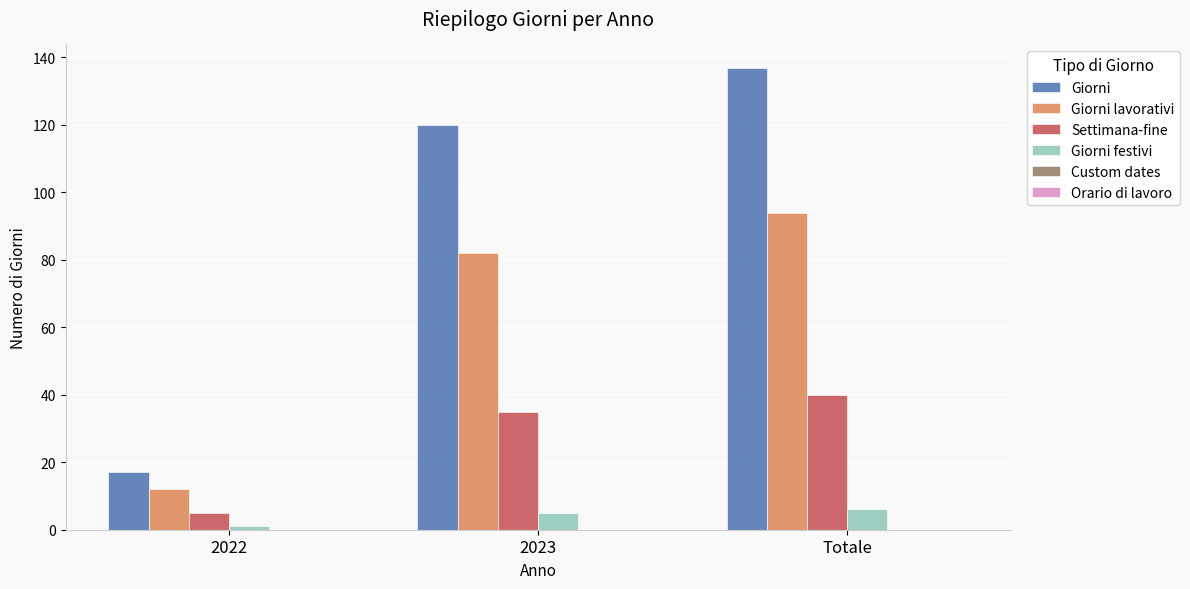

Which category has the highest value across all series?

Totale